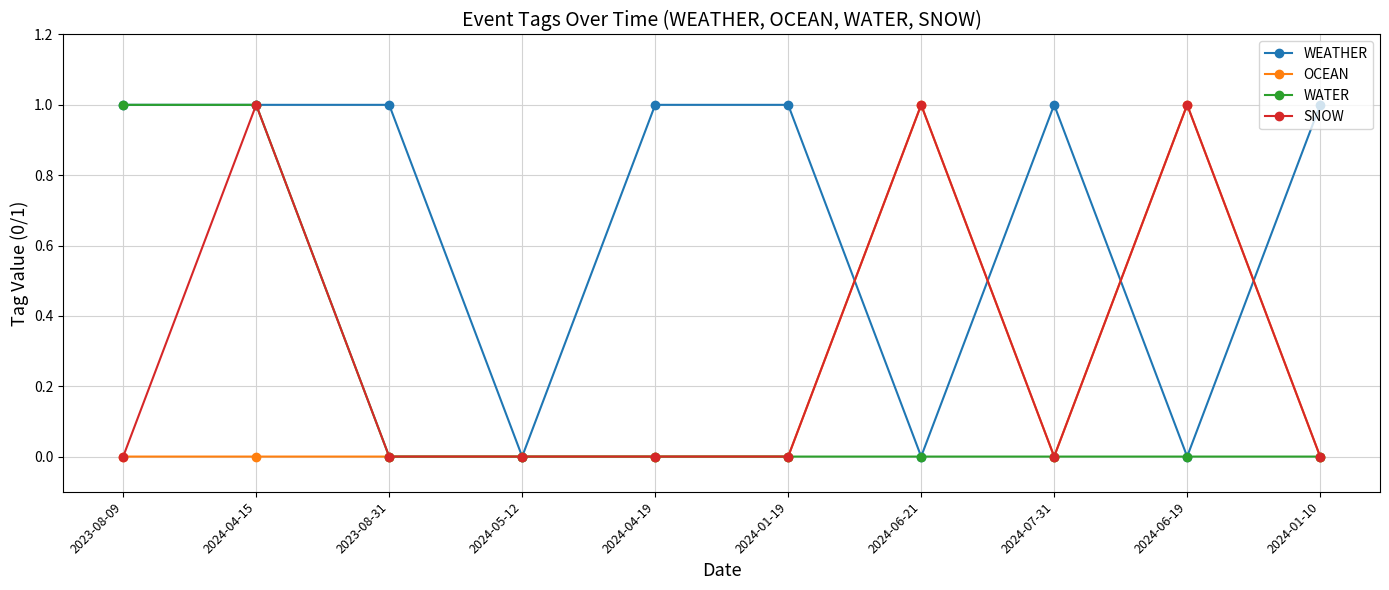

Reading left to right, transcribe all the data shown in this chart.

WEATHER: 2023-08-09=1	2024-04-15=1	2023-08-31=1	2024-05-12=0	2024-04-19=1	2024-01-19=1	2024-06-21=0	2024-07-31=1	2024-06-19=0	2024-01-10=1
OCEAN: 2023-08-09=0	2024-04-15=0	2023-08-31=0	2024-05-12=0	2024-04-19=0	2024-01-19=0	2024-06-21=1	2024-07-31=0	2024-06-19=1	2024-01-10=0
WATER: 2023-08-09=1	2024-04-15=1	2023-08-31=0	2024-05-12=0	2024-04-19=0	2024-01-19=0	2024-06-21=0	2024-07-31=0	2024-06-19=0	2024-01-10=0
SNOW: 2023-08-09=0	2024-04-15=1	2023-08-31=0	2024-05-12=0	2024-04-19=0	2024-01-19=0	2024-06-21=1	2024-07-31=0	2024-06-19=1	2024-01-10=0